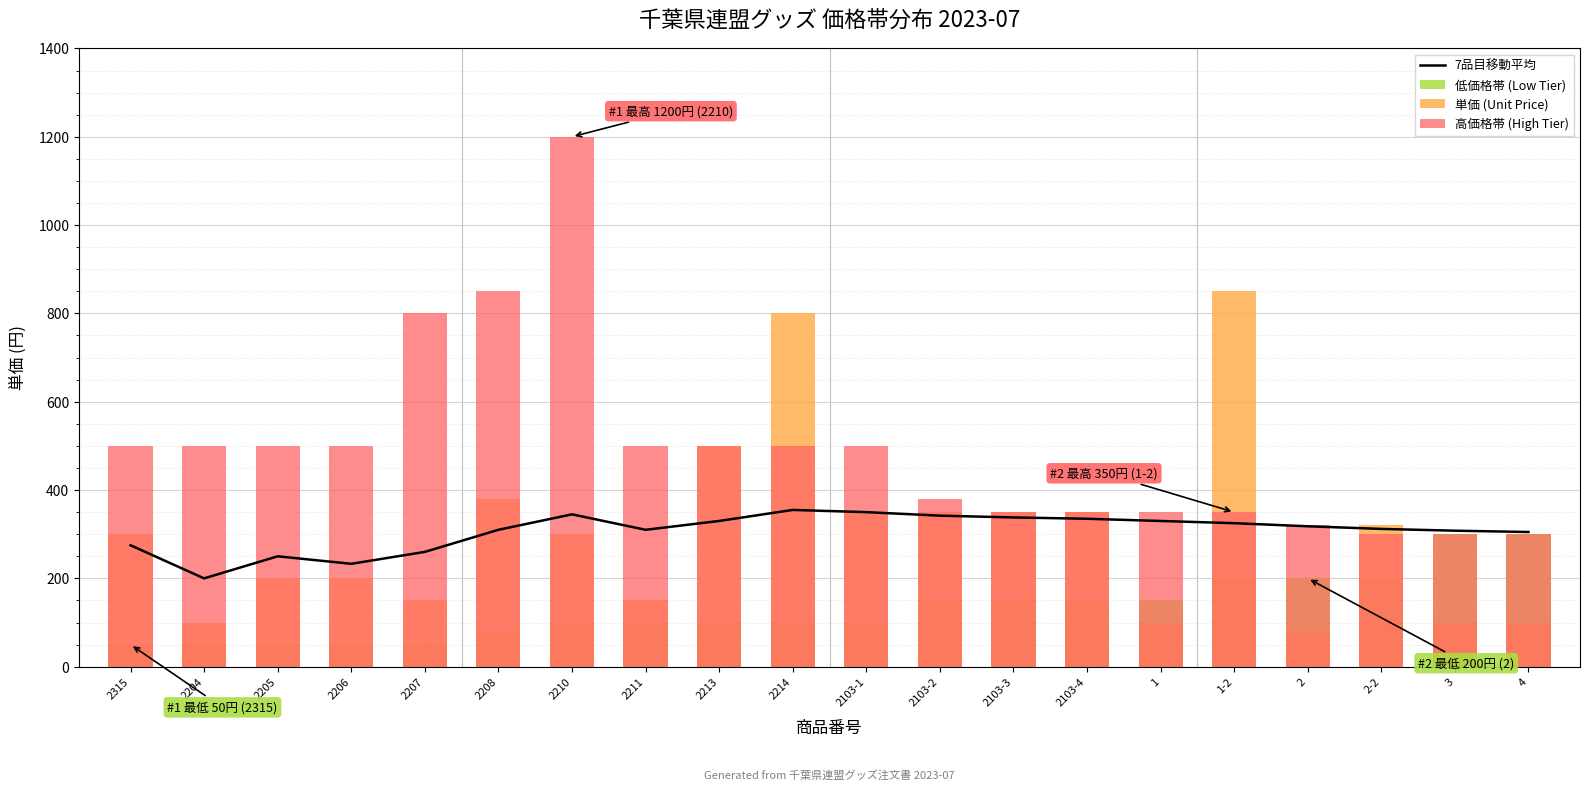

Between 2 and 1, which is larger?

1